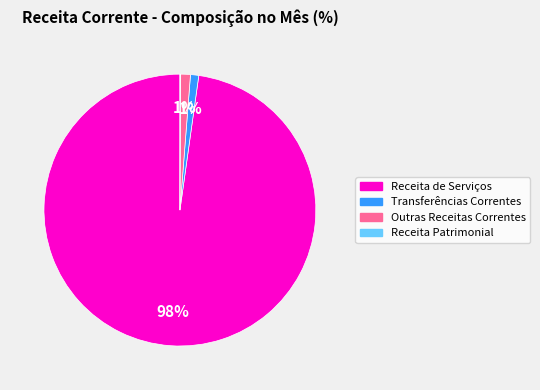

To the nearest percent, what is the combined percentage of Transferências Correntes and Outras Receitas Correntes?

2%